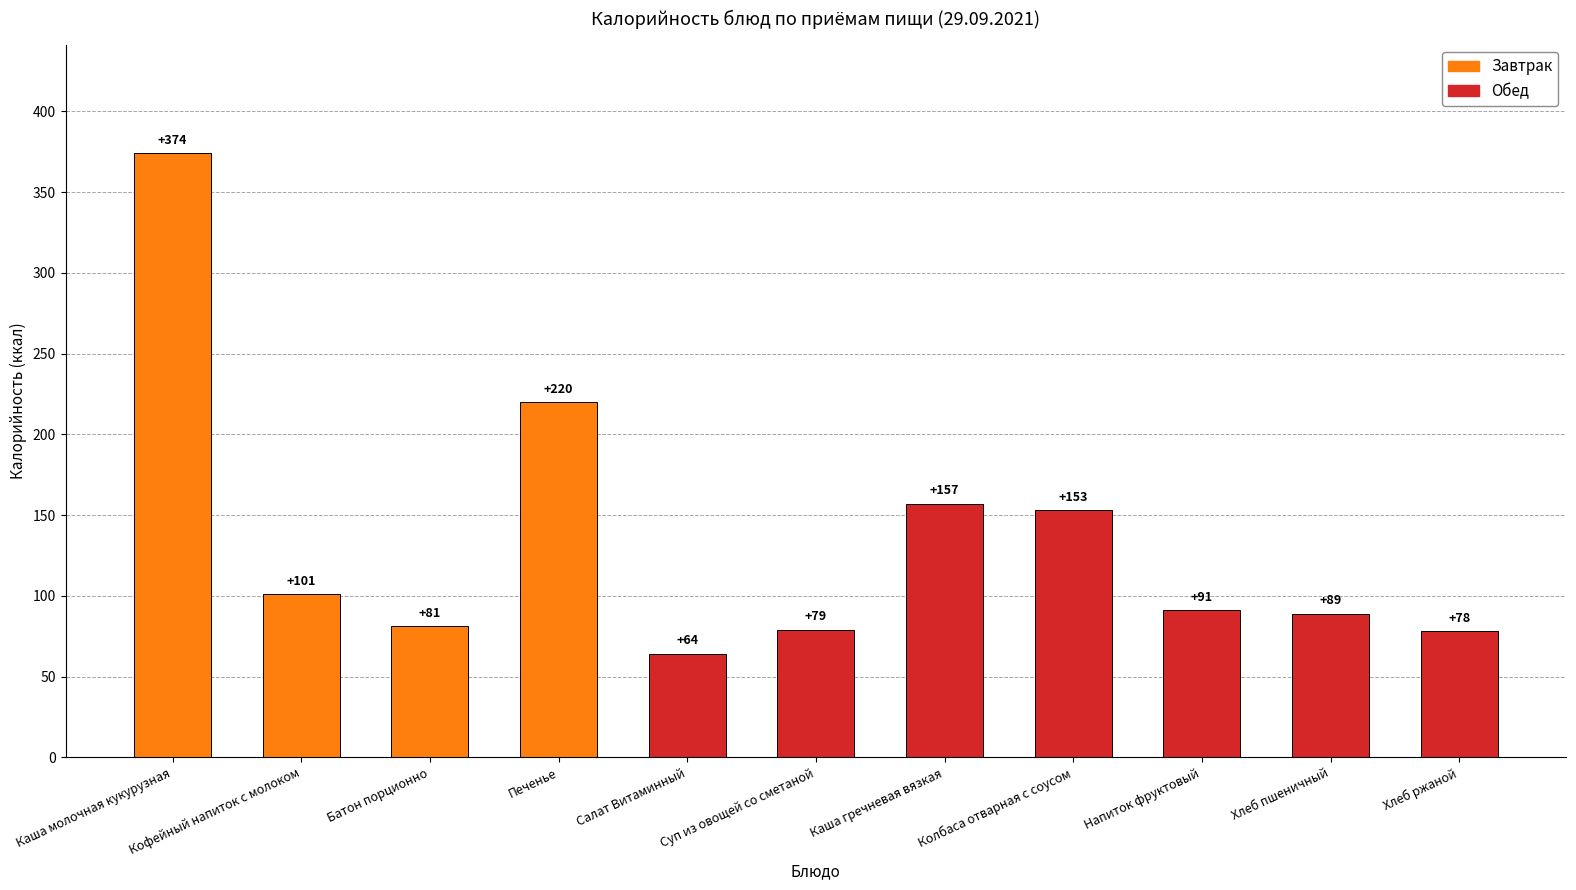

What is the change in value from Батон порционно to Каша гречневая вязкая?

+76